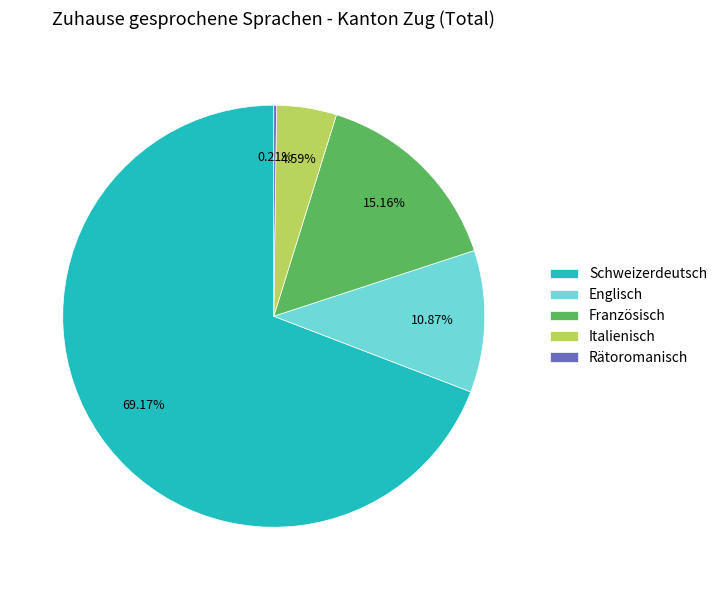

Is Schweizerdeutsch the majority of the pie?

Yes